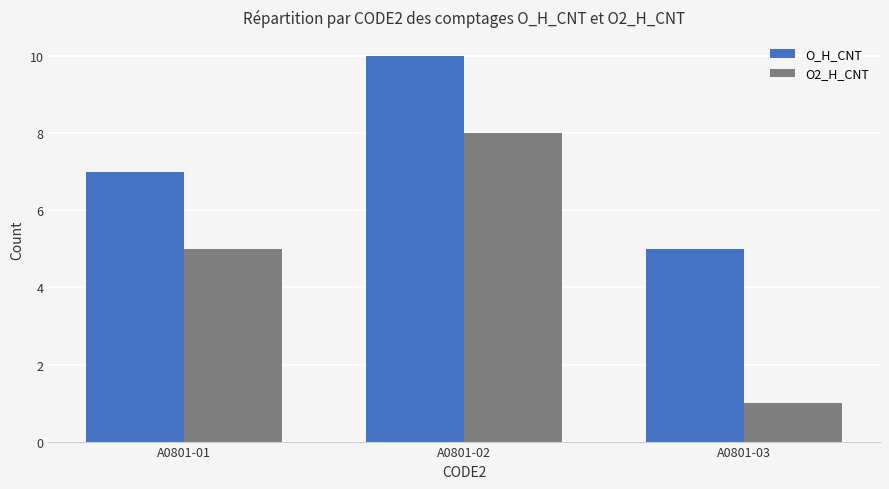

The O2_H_CNT series shows 1 at A0801-03. True or false?

True